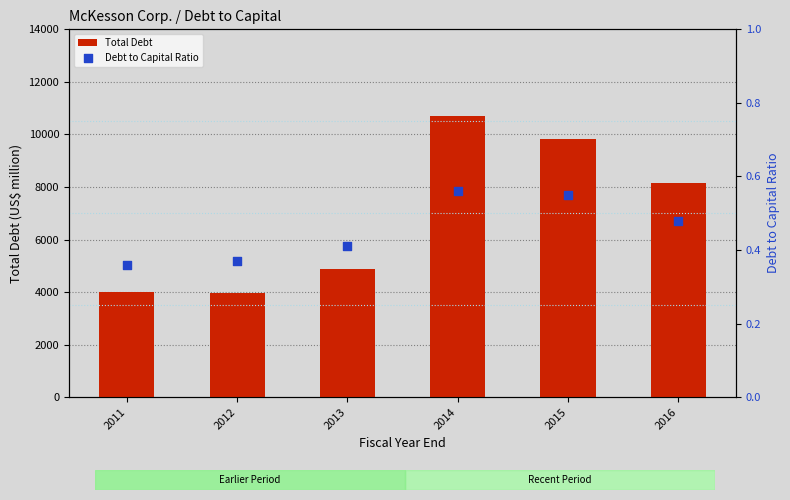

Is the value of Debt to Capital Ratio at 2016 greater than the value of Total Debt at 2011?

No